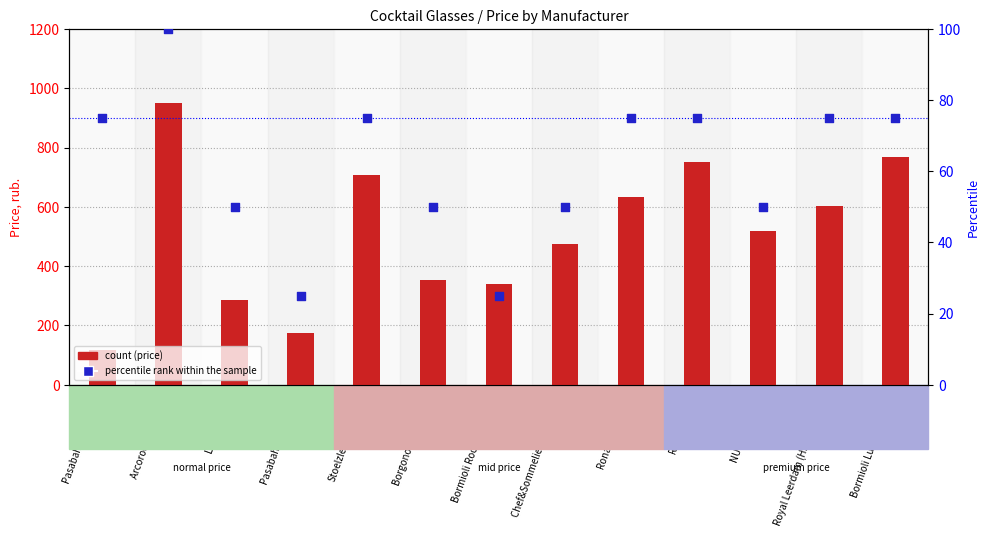

Which series contains the highest Y value?

count